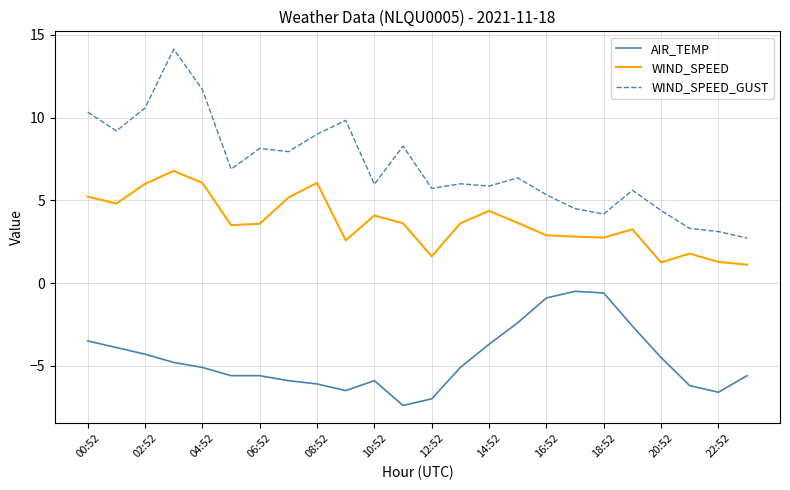

True or false: WIND_SPEED and AIR_TEMP cross at least once.

False